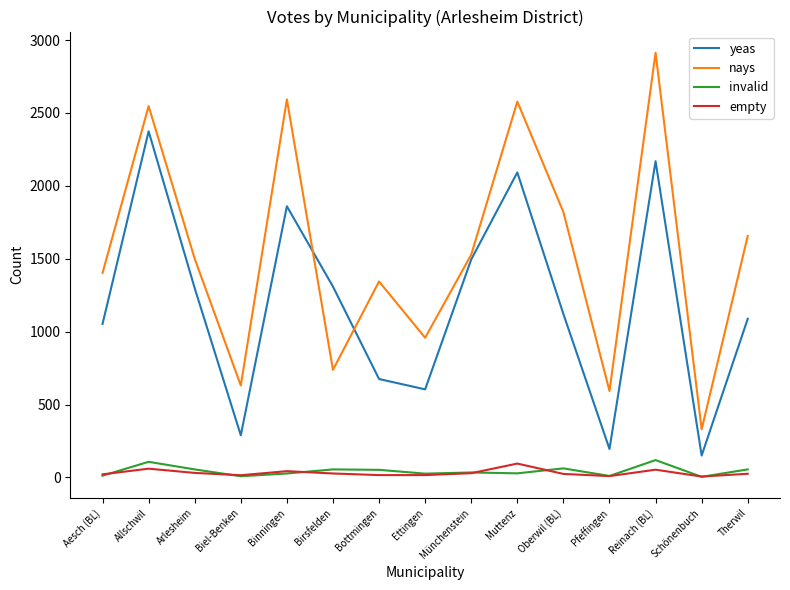

True or false: invalid and yeas cross at least once.

False